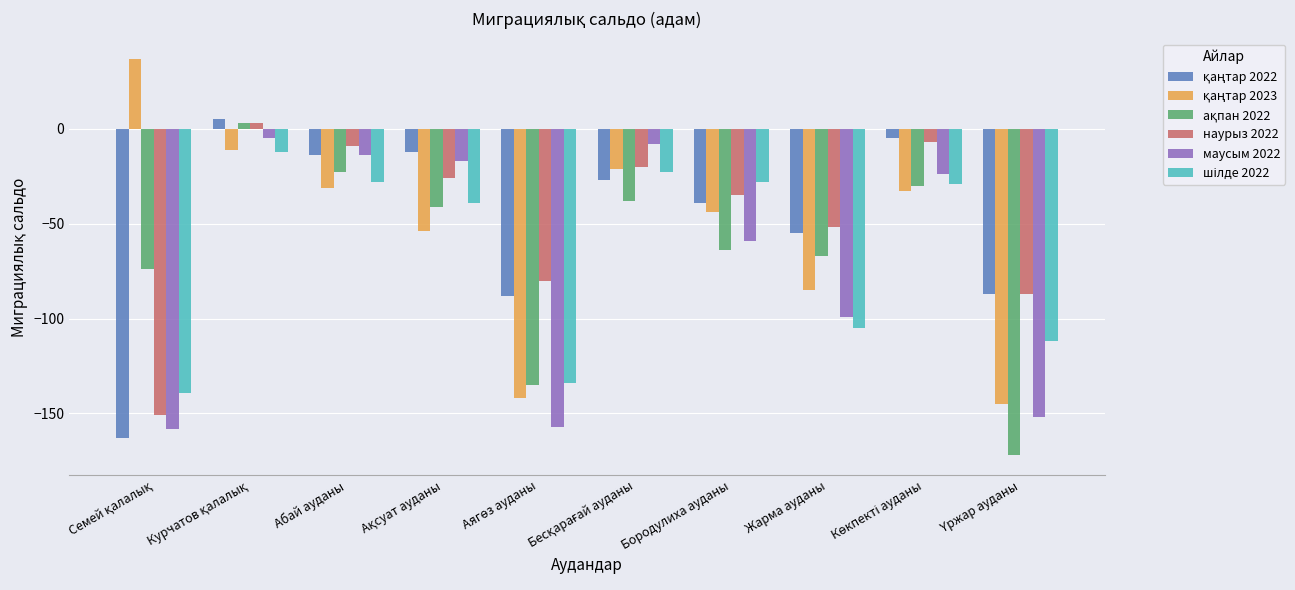

What is the difference between the highest and lowest values at Жарма ауданы?

53